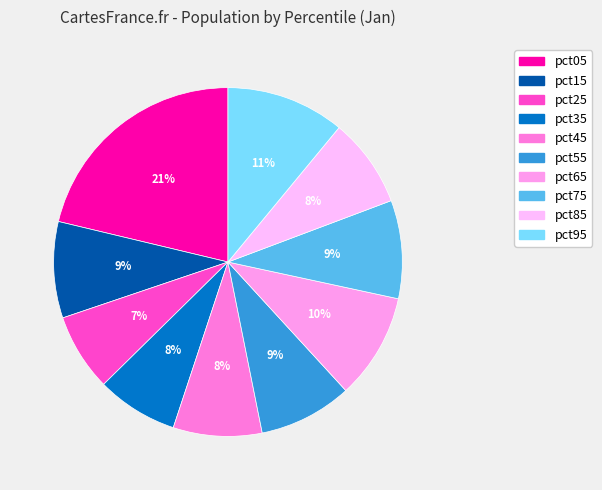

Rank the categories by value from lowest to highest.

pct25, pct35, pct45, pct85, pct55, pct15, pct75, pct65, pct95, pct05